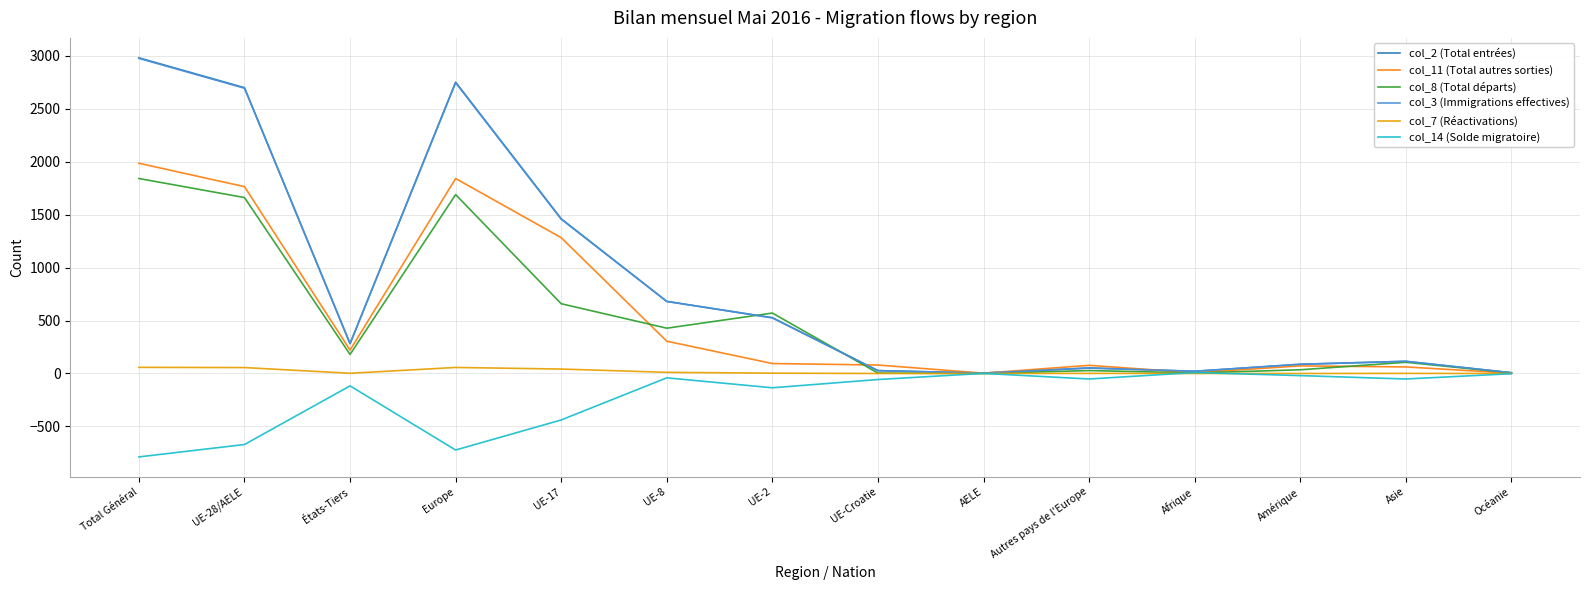

At which category is the sum across all series the highest?

Total Général